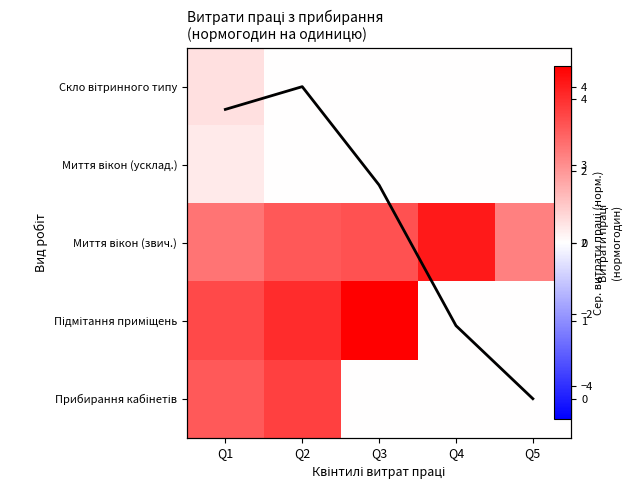

How many positive values does the Миття вікон (усклад.) series have?

1